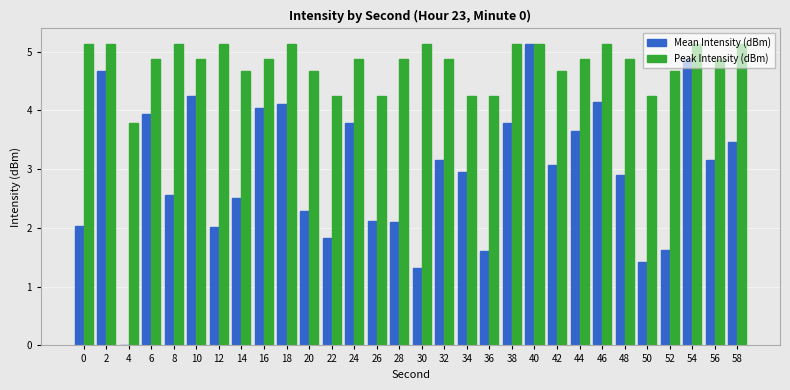

Count the number of data series in this chart.

2